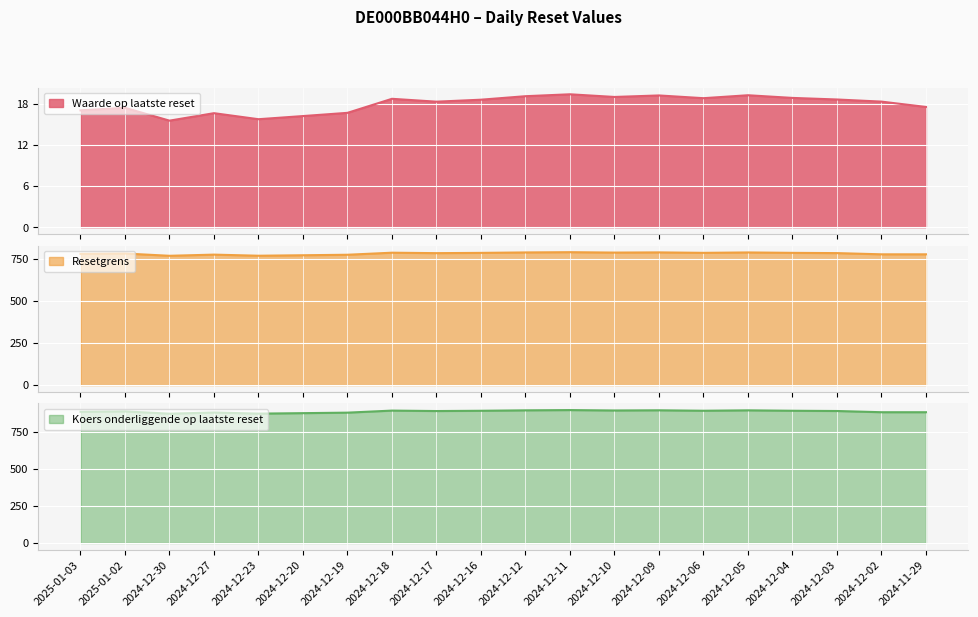

How many distinct data groups are displayed?

3